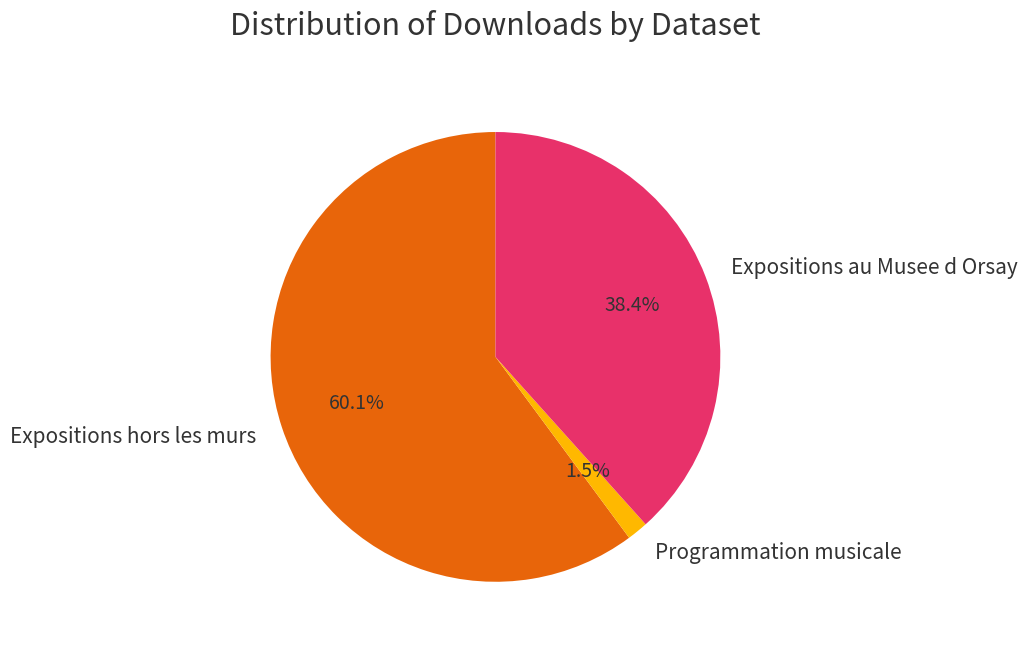

To the nearest percent, what portion does Expositions au Musee d Orsay represent?

38%